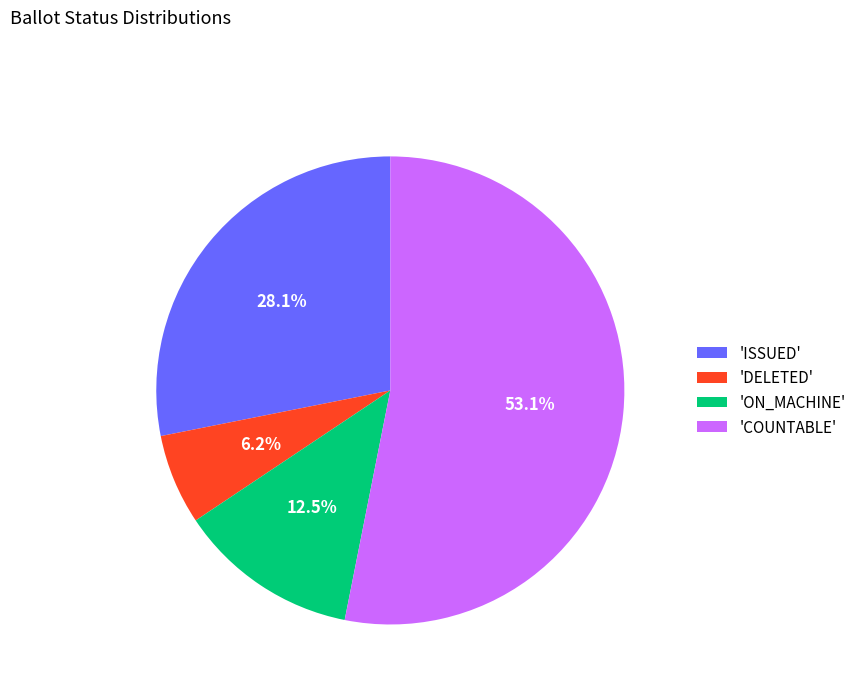

Count the number of slices in the pie.

4